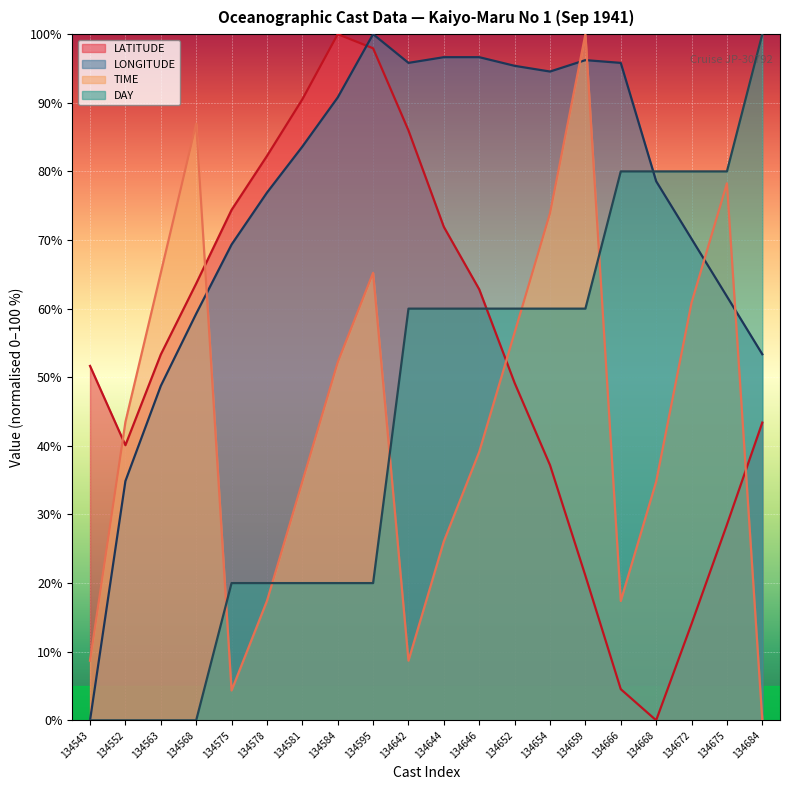

What is the maximum value for TIME?

100.0